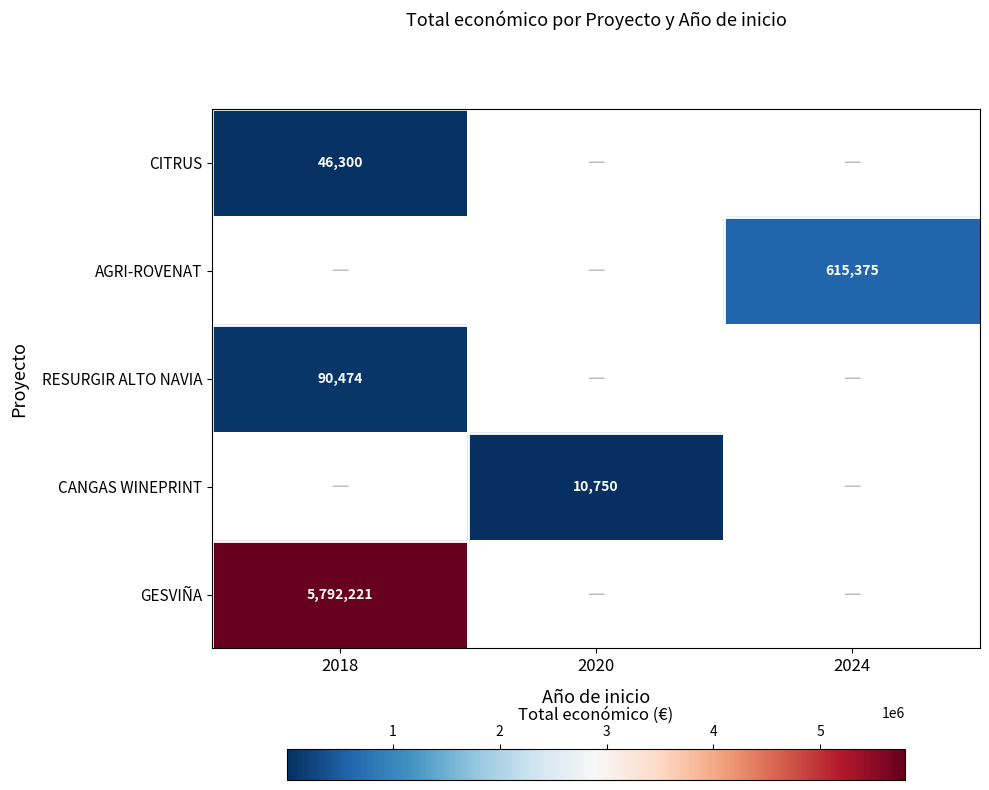

True or false: AGRI-ROVENAT has a value of 615375 at 2024.

True